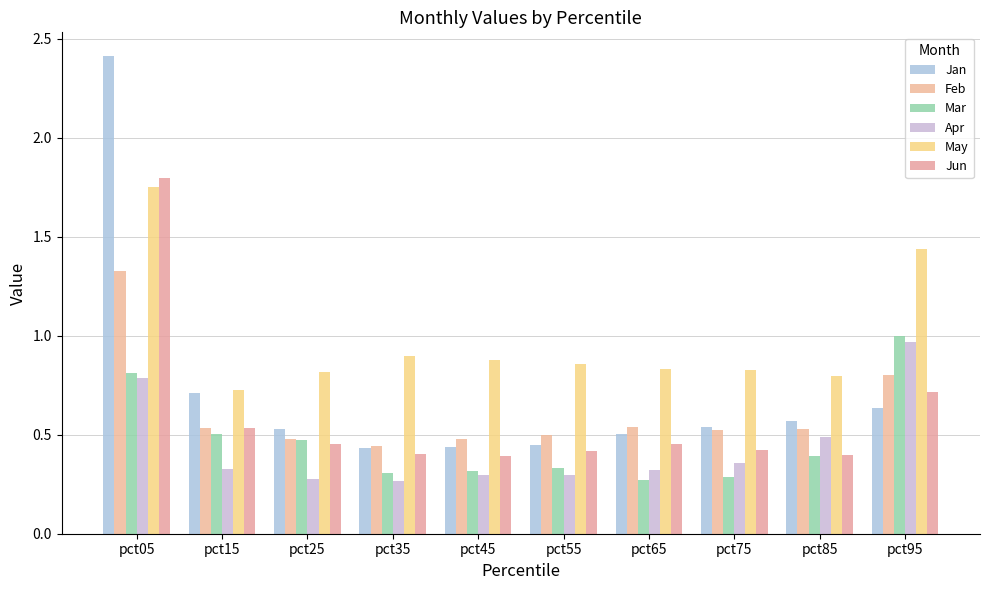

List the series in order of their peak value, lowest first.

Apr, Mar, Feb, May, Jun, Jan